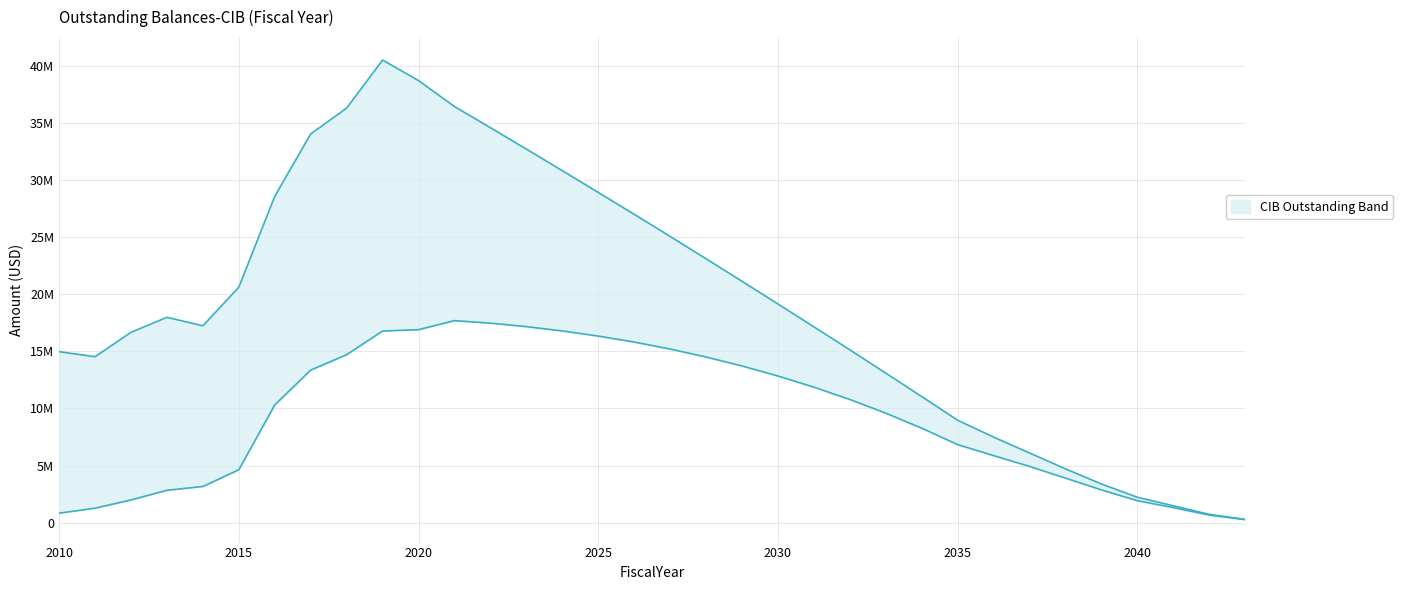

True or false: CIBInterestOutstanding has more than 1 points higher than both neighbors.

True